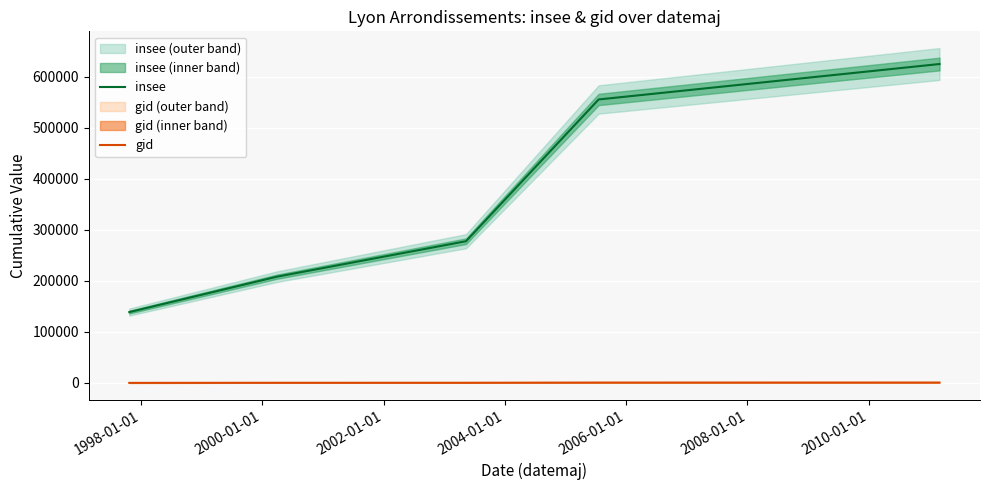

Does the chart display data point markers on the line(s)?

No